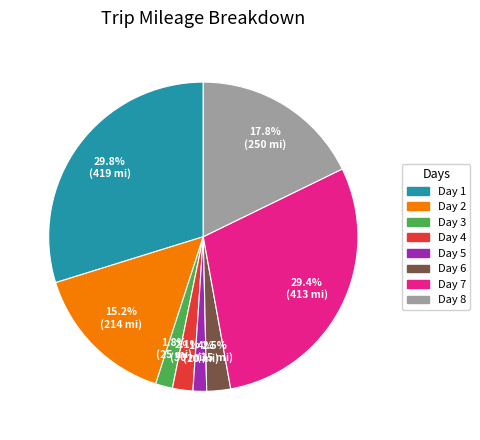

Approximately how many times larger is the value at Day 1 compared to Day 7?

1.0